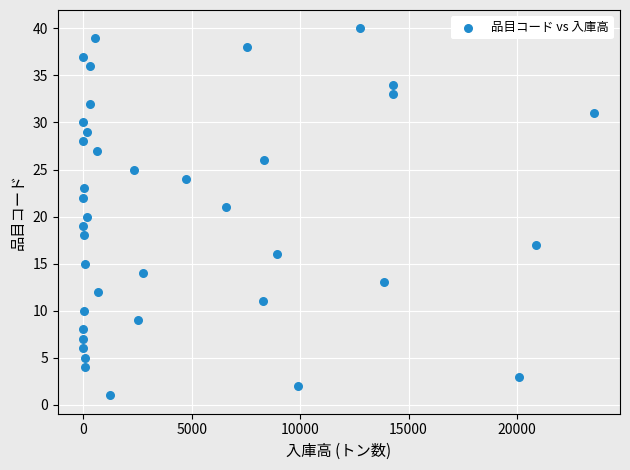

What is the range of X values (max minus min)?

23572